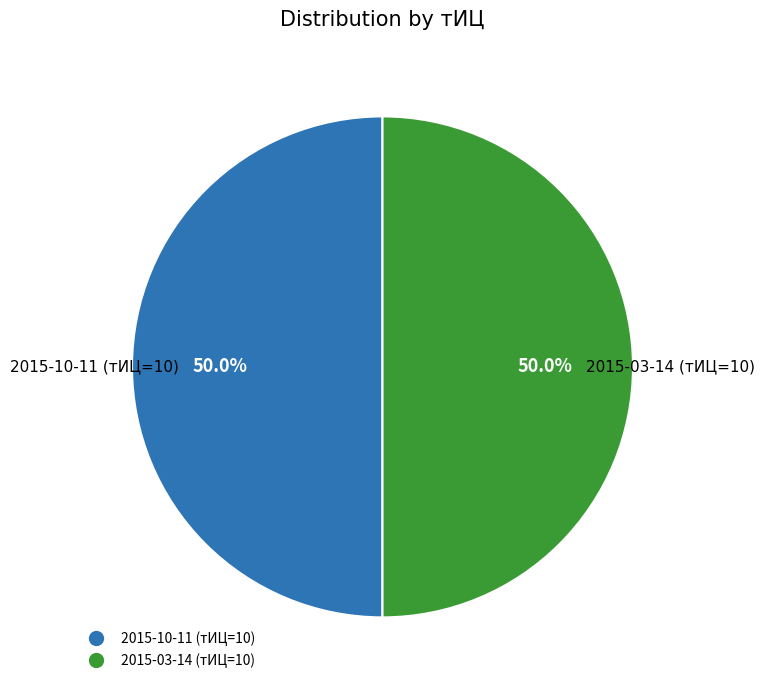

Count the number of slices in the pie.

2